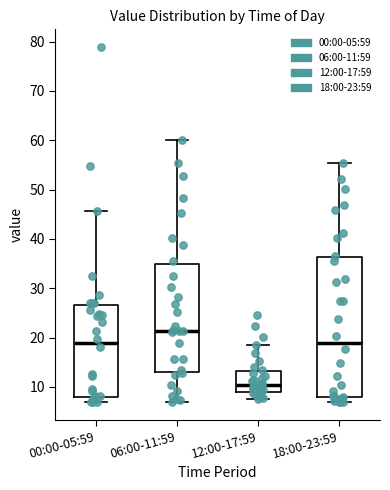

Which box is the tallest, from its lower edge to its upper edge?

18:00-23:59